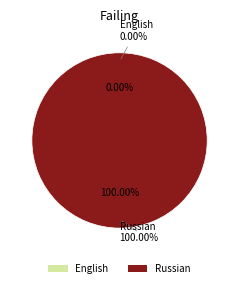

What is the change in value from English to Russian?

+1